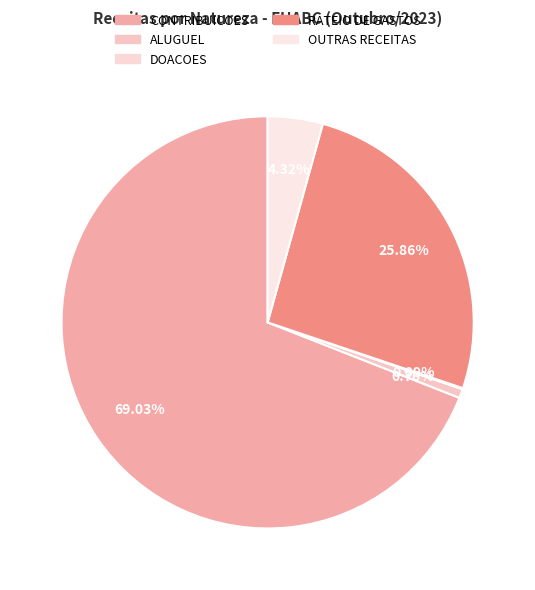

Rank the categories by value from lowest to highest.

DOACOES, ALUGUEL, OUTRAS RECEITAS, RATEIO DE GASTOS, CONTRIBUICOES